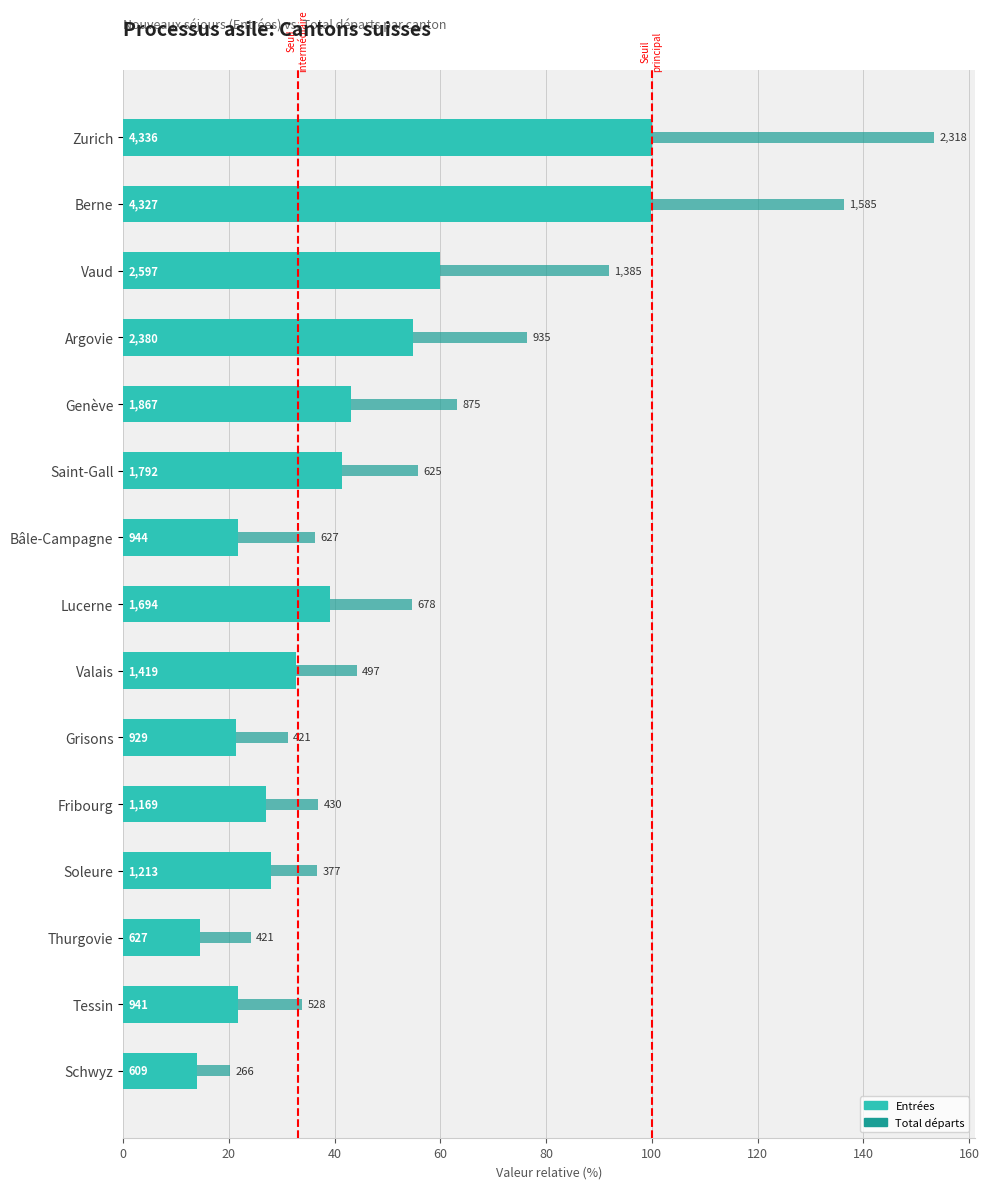

How many groups of bars are there?

15